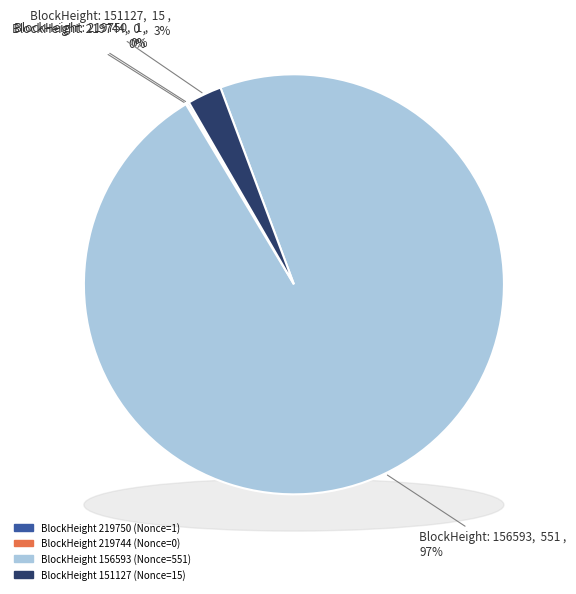

What is the largest slice in the pie chart?

156593